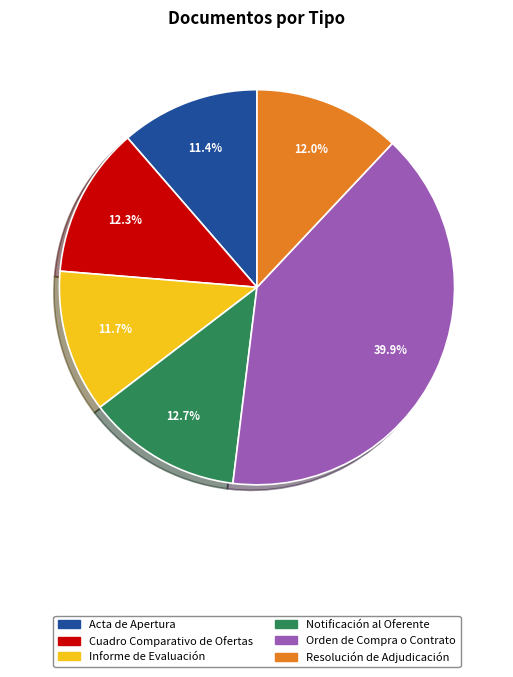

Which has a higher value, Acta de Apertura or Orden de Compra o Contrato?

Orden de Compra o Contrato